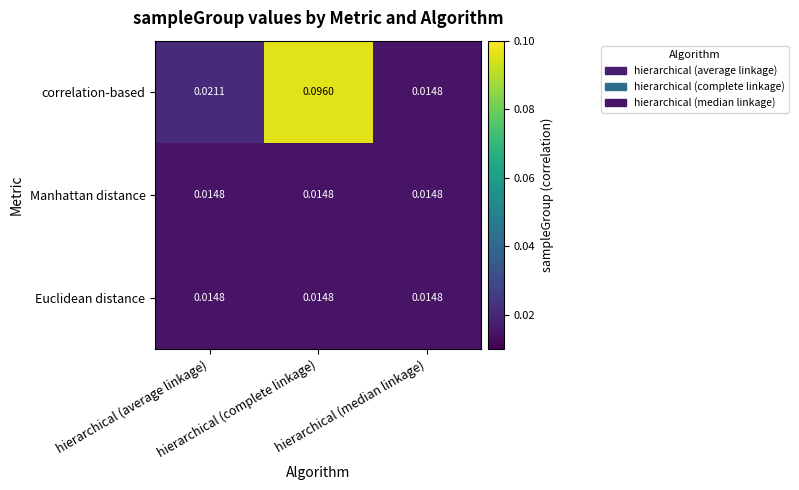

Which series has the widest spread of values?

correlation-based